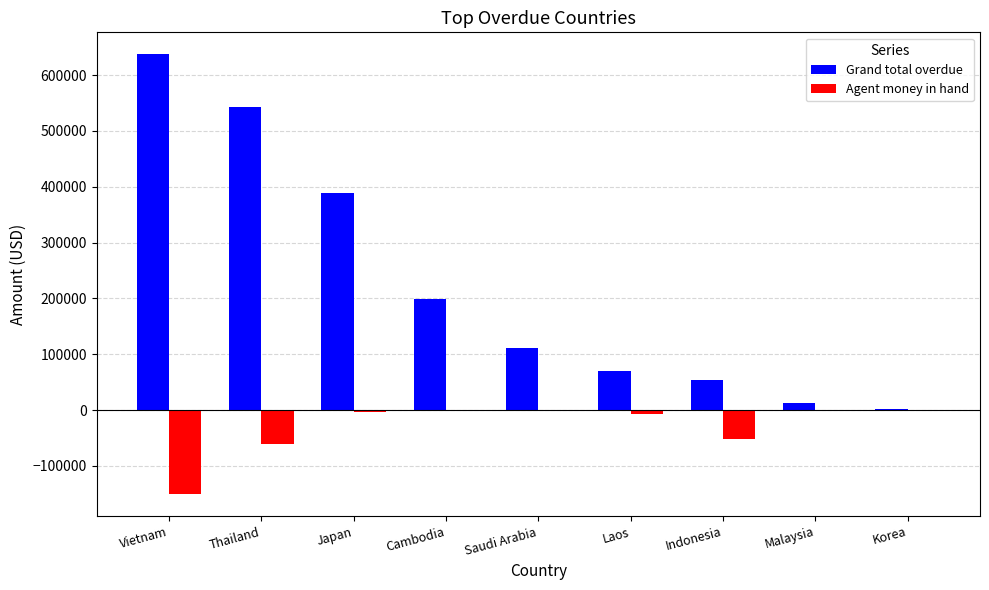

Which series changed the most between Thailand and Cambodia?

Grand total overdue